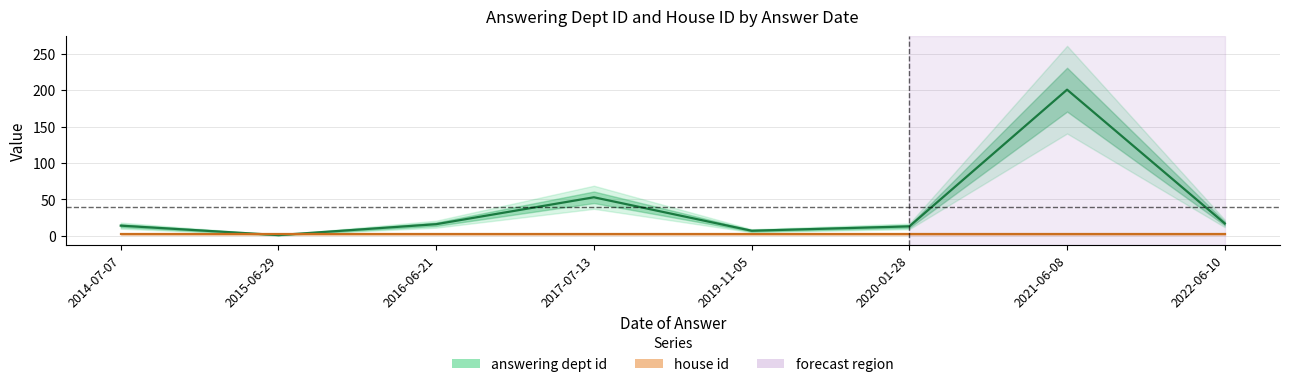

Rank the categories by value from lowest to highest.

2015-06-29, 2019-11-05, 2020-01-28, 2014-07-07, 2016-06-21, 2022-06-10, 2017-07-13, 2021-06-08